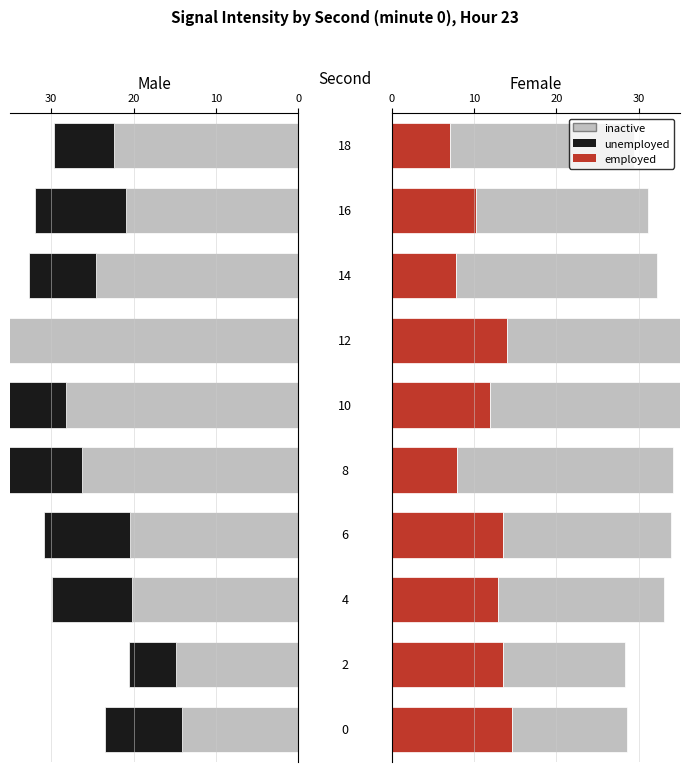

How many categories are shown in the chart?

10